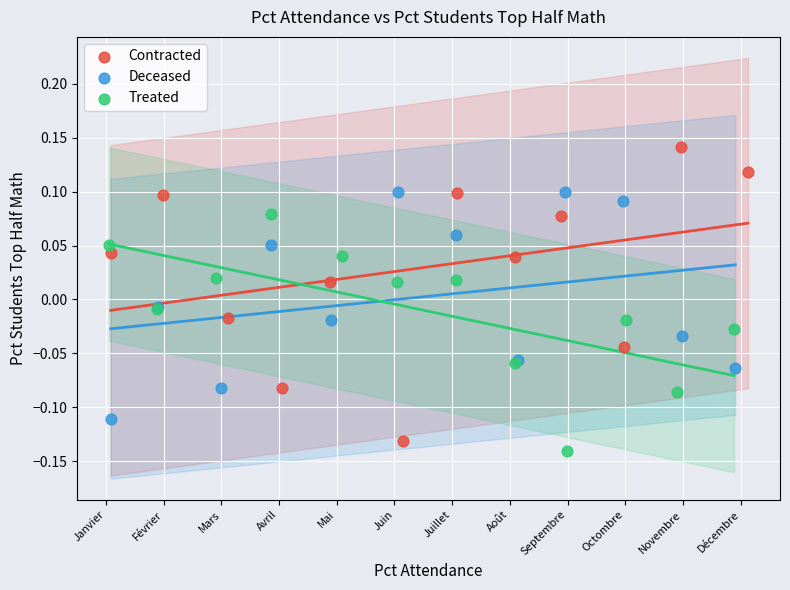

Which series reaches the maximum Y coordinate?

Contracted